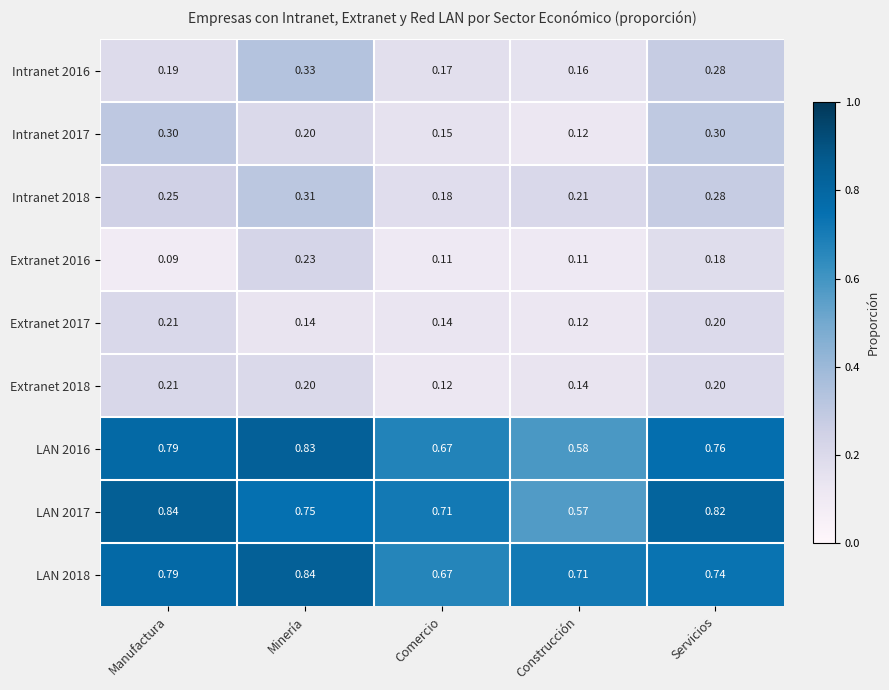

At which label is LAN 2017 closest to 0?

Construcción